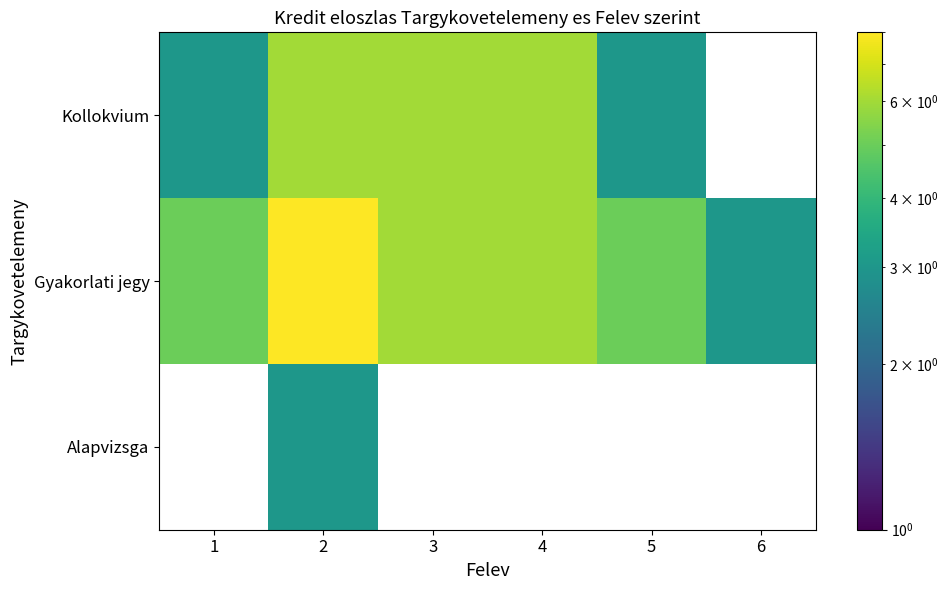

The value of Gyakorlati jegy at 1 is 3.5. True or false?

False